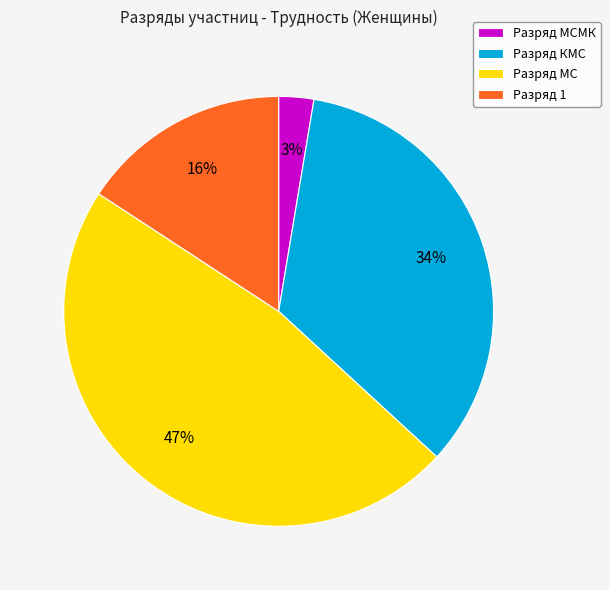

How many segments does this pie chart have?

4